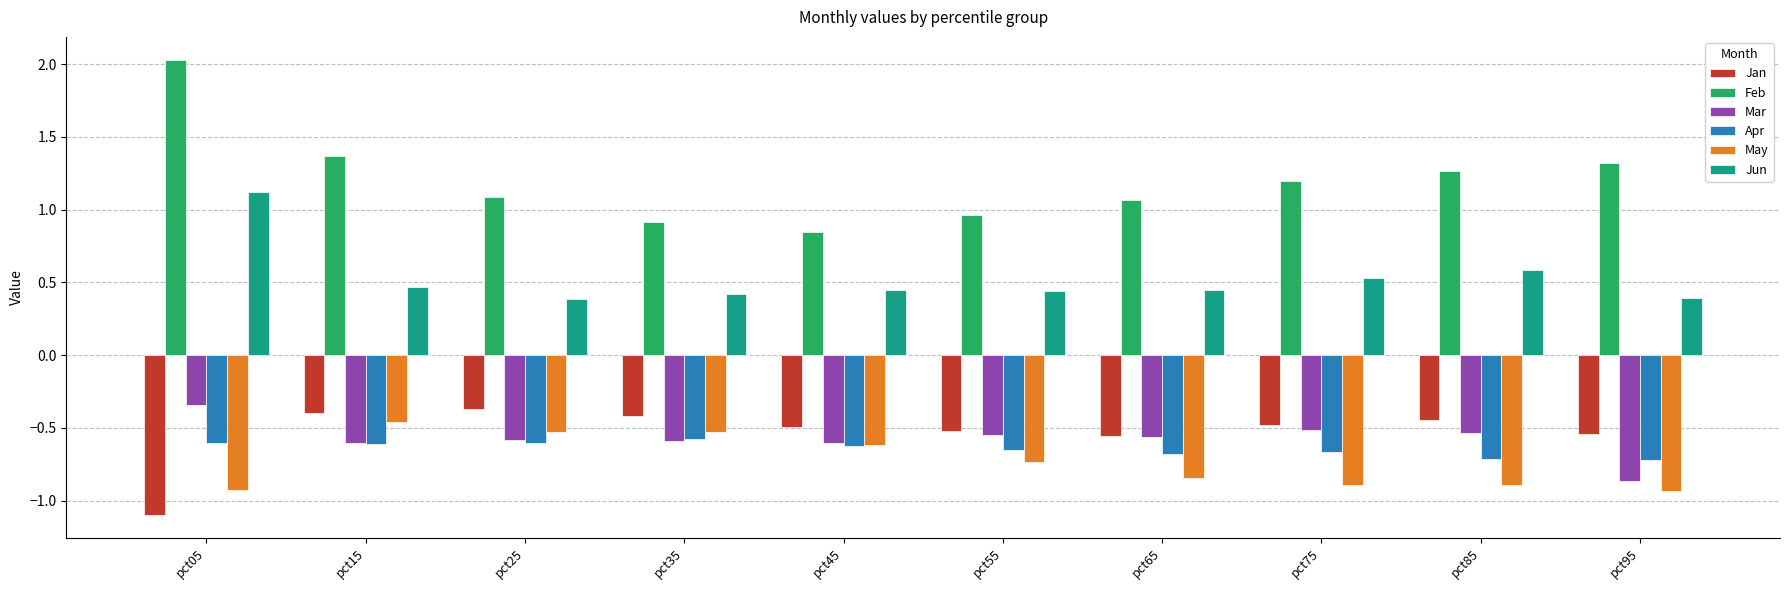

Does the chart contain any negative values?

Yes